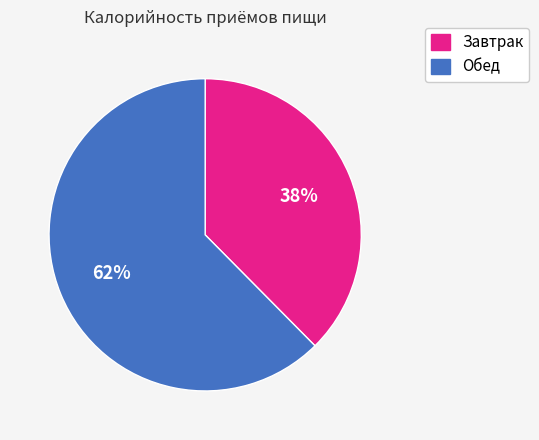

The Завтрак slice represents 38% of the pie. True or false?

True